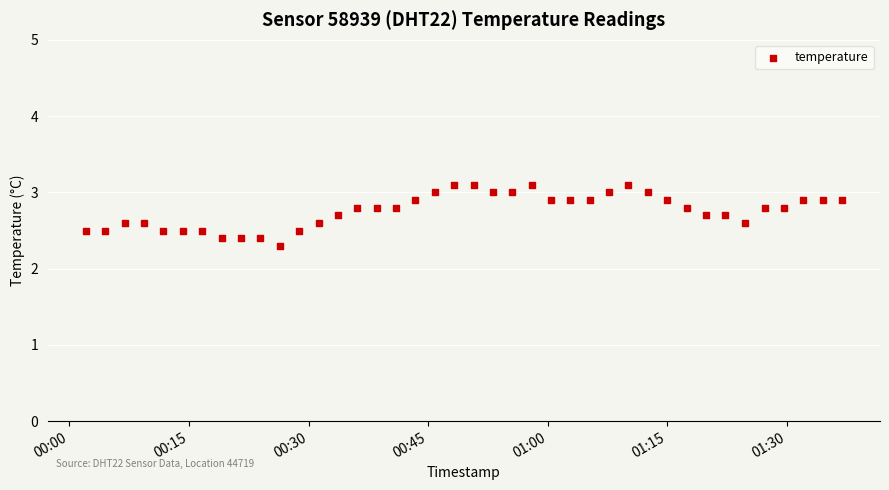

What Y value in the scatter plot is closest to 2?

2.3